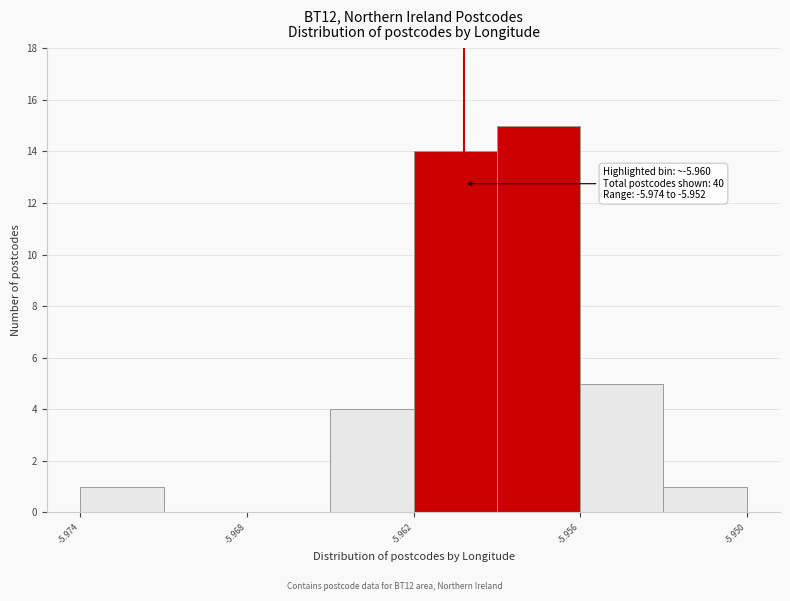

Around what value on the x-axis is the tallest bar? Give the approximate position of its centre, as read against the axis.

-5.957